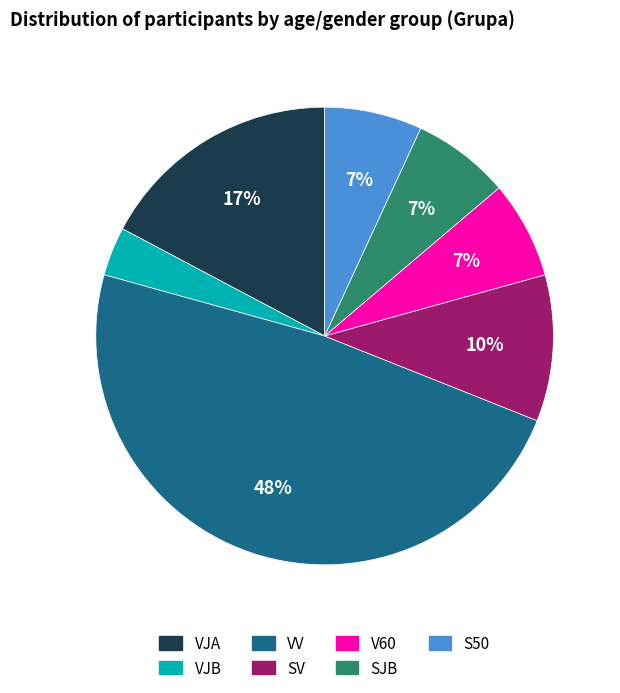

To the nearest percent, what is the combined percentage of SJB and VJB?

10%